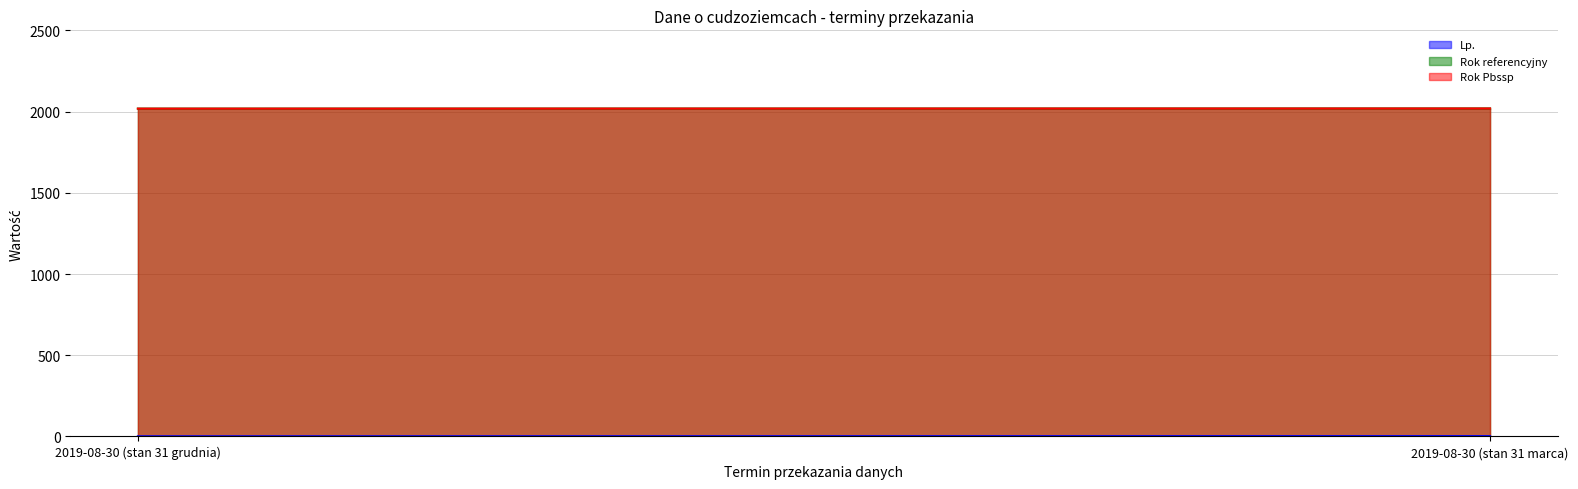

What is the difference between the Rok Pbssp values at 2019-08-30 (stan 31 grudnia) and 2019-08-30 (stan 31 marca)?

1